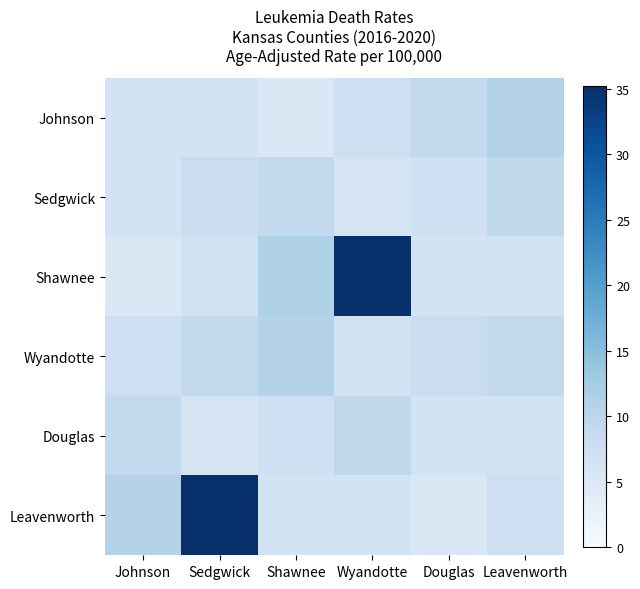

Which category has the highest value across all series?

Wyandotte